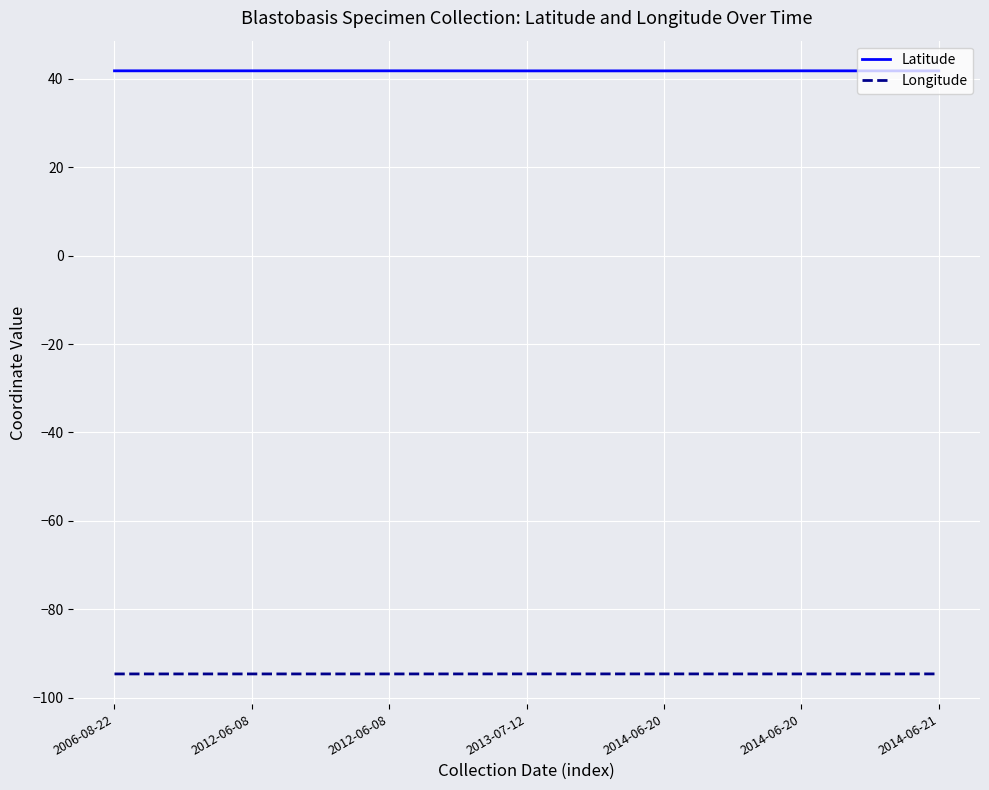

True or false: Longitude and Latitude intersect in this chart.

False